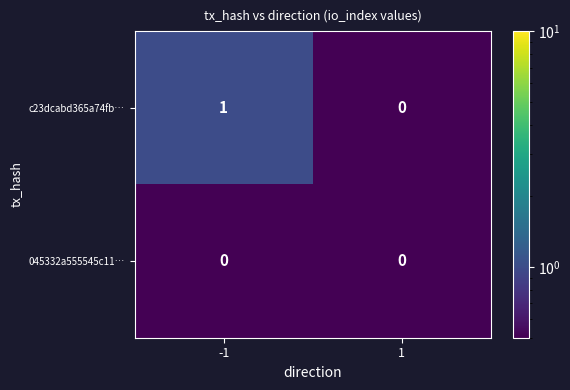

Rank the series by their average value, from lowest to highest.

045332a555545c11…, c23dcabd365a74fb…